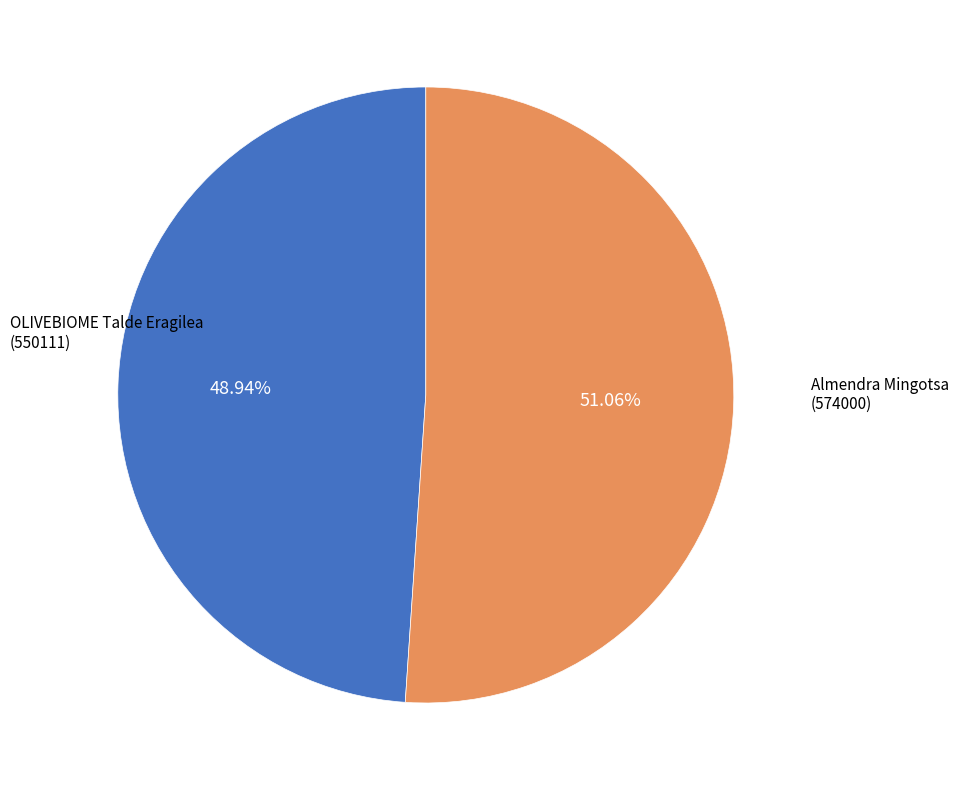

Is there a majority slice in this chart?

Yes